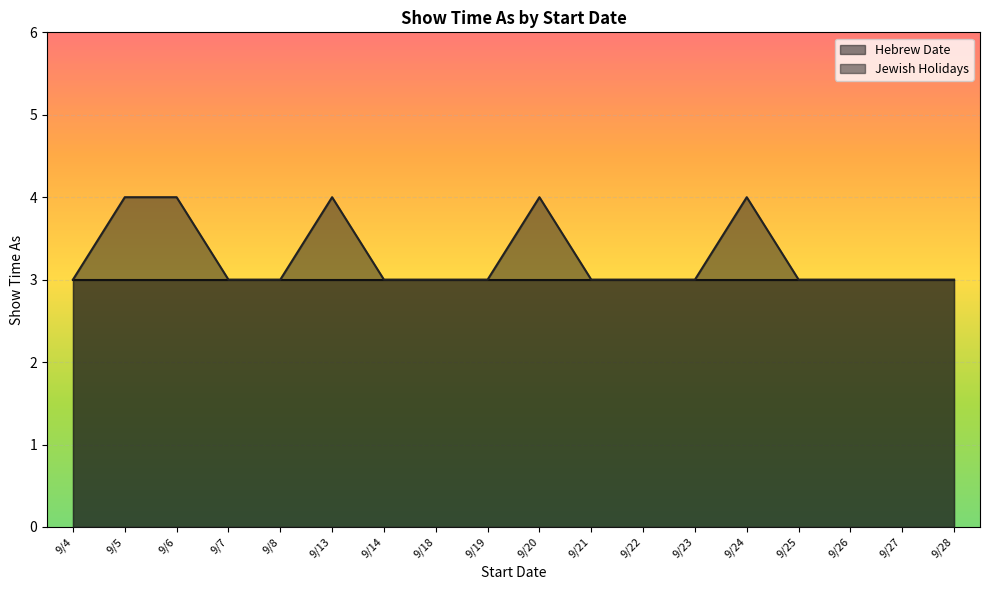

What is the maximum value shown in the chart?

4